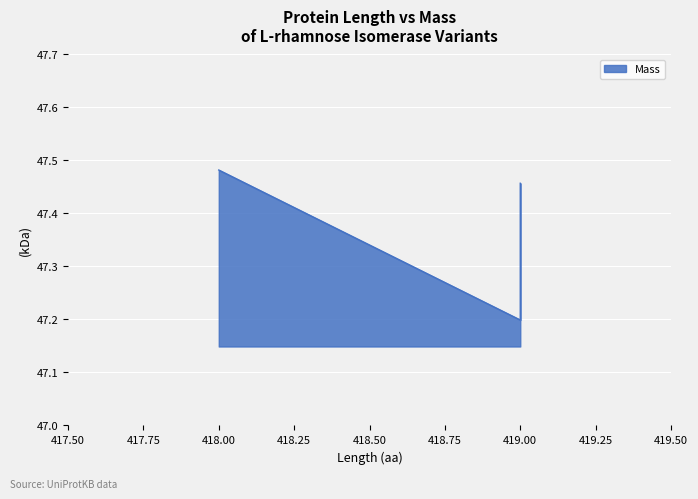

How many distinct data groups are displayed?

1